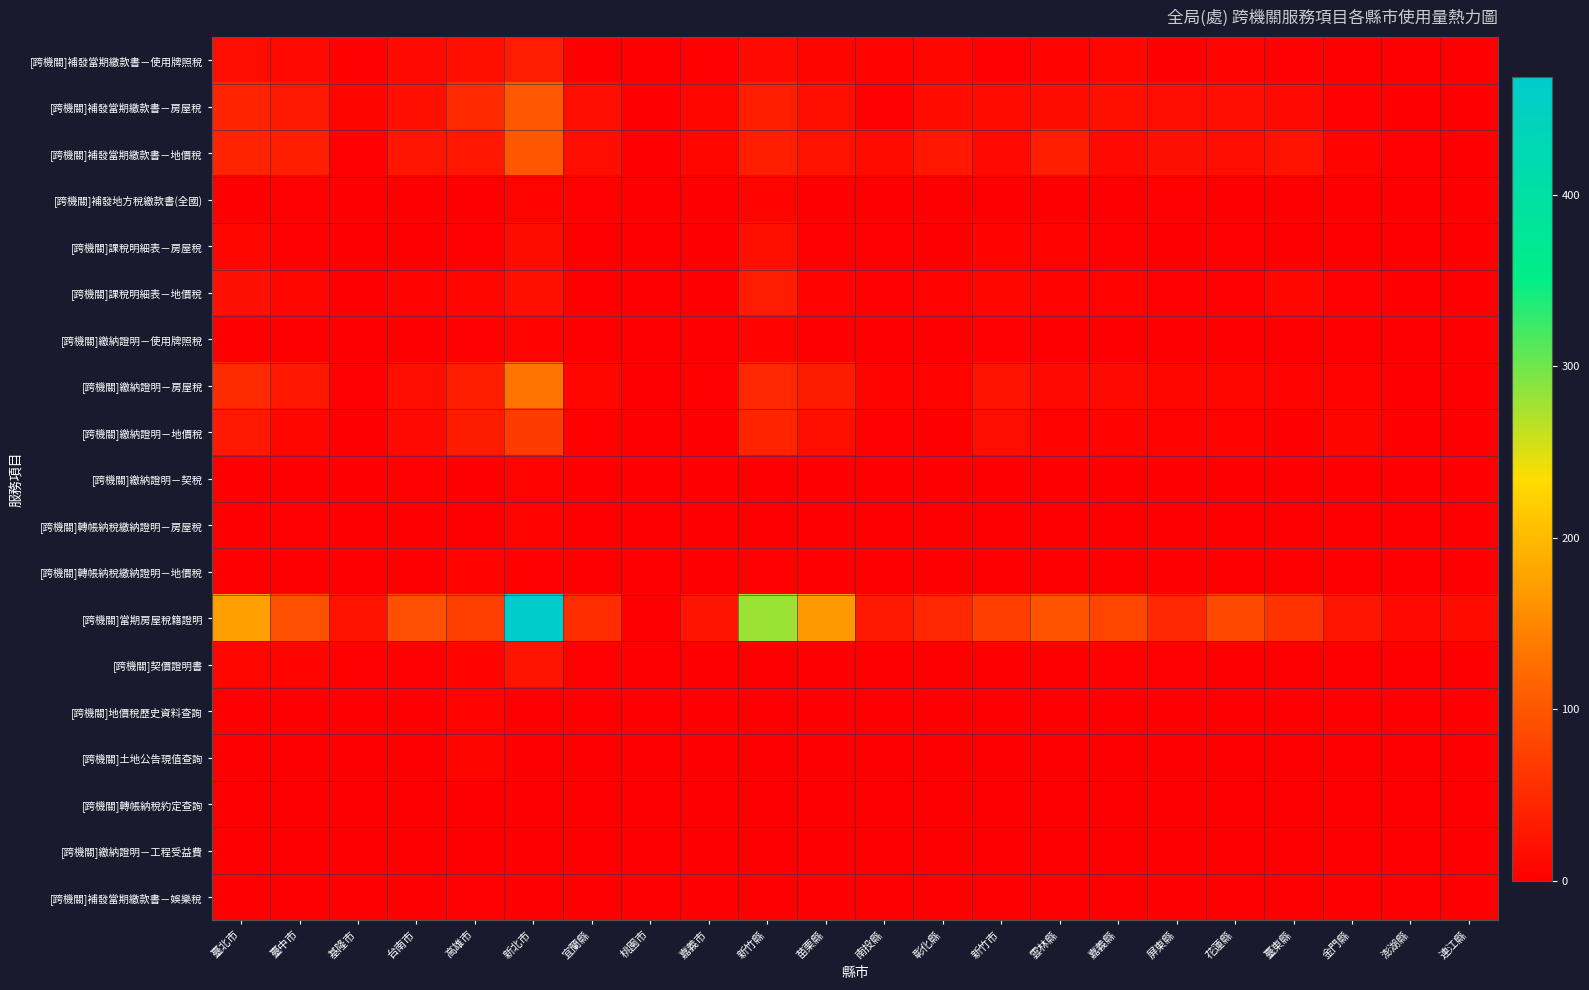

Reading left to right, transcribe all the data shown in this chart.

[跨機關]補發當期繳款書－使用牌照稅: 臺北市=16	臺中市=11	基隆市=3	台南市=12	高雄市=18	新北市=33	宜蘭縣=0	桃園市=0	嘉義市=2	新竹縣=12	苗栗縣=7	南投縣=4	彰化縣=8	新竹市=3	雲林縣=4	嘉義縣=8	屏東縣=1	花蓮縣=4	臺東縣=2	金門縣=1	澎湖縣=0	連江縣=0
[跨機關]補發當期繳款書－房屋稅: 臺北市=41	臺中市=29	基隆市=7	台南市=18	高雄市=49	新北市=102	宜蘭縣=17	桃園市=0	嘉義市=8	新竹縣=37	苗栗縣=18	南投縣=2	彰化縣=14	新竹市=14	雲林縣=15	嘉義縣=18	屏東縣=16	花蓮縣=16	臺東縣=12	金門縣=3	澎湖縣=0	連江縣=0
[跨機關]補發當期繳款書－地價稅: 臺北市=43	臺中市=35	基隆市=2	台南市=26	高雄市=27	新北市=100	宜蘭縣=16	桃園市=0	嘉義市=9	新竹縣=35	苗栗縣=23	南投縣=14	彰化縣=28	新竹市=11	雲林縣=36	嘉義縣=12	屏東縣=20	花蓮縣=17	臺東縣=22	金門縣=6	澎湖縣=2	連江縣=1
[跨機關]補發地方稅繳款書(全國): 臺北市=0	臺中市=3	基隆市=0	台南市=0	高雄市=1	新北市=4	宜蘭縣=3	桃園市=0	嘉義市=1	新竹縣=6	苗栗縣=0	南投縣=0	彰化縣=0	新竹市=1	雲林縣=0	嘉義縣=0	屏東縣=2	花蓮縣=0	臺東縣=0	金門縣=0	澎湖縣=0	連江縣=0
[跨機關]課稅明細表－房屋稅: 臺北市=8	臺中市=3	基隆市=0	台南市=1	高雄市=2	新北市=15	宜蘭縣=0	桃園市=0	嘉義市=1	新竹縣=18	苗栗縣=2	南投縣=2	彰化縣=0	新竹市=6	雲林縣=5	嘉義縣=2	屏東縣=0	花蓮縣=2	臺東縣=0	金門縣=0	澎湖縣=1	連江縣=0
[跨機關]課稅明細表－地價稅: 臺北市=20	臺中市=10	基隆市=0	台南市=5	高雄市=9	新北市=18	宜蘭縣=1	桃園市=0	嘉義市=1	新竹縣=33	苗栗縣=5	南投縣=3	彰化縣=4	新竹市=8	雲林縣=4	嘉義縣=5	屏東縣=2	花蓮縣=2	臺東縣=9	金門縣=3	澎湖縣=0	連江縣=1
[跨機關]繳納證明－使用牌照稅: 臺北市=1	臺中市=0	基隆市=0	台南市=0	高雄市=3	新北市=4	宜蘭縣=0	桃園市=0	嘉義市=0	新竹縣=6	苗栗縣=1	南投縣=0	彰化縣=1	新竹市=2	雲林縣=0	嘉義縣=0	屏東縣=0	花蓮縣=0	臺東縣=0	金門縣=0	澎湖縣=0	連江縣=0
[跨機關]繳納證明－房屋稅: 臺北市=51	臺中市=28	基隆市=2	台南市=17	高雄市=36	新北市=131	宜蘭縣=8	桃園市=0	嘉義市=3	新竹縣=46	苗栗縣=32	南投縣=4	彰化縣=5	新竹市=23	雲林縣=11	嘉義縣=12	屏東縣=8	花蓮縣=8	臺東縣=5	金門縣=5	澎湖縣=0	連江縣=1
[跨機關]繳納證明－地價稅: 臺北市=30	臺中市=8	基隆市=0	台南市=11	高雄市=32	新北市=68	宜蘭縣=3	桃園市=0	嘉義市=1	新竹縣=42	苗栗縣=19	南投縣=3	彰化縣=0	新竹市=17	雲林縣=5	嘉義縣=6	屏東縣=5	花蓮縣=4	臺東縣=1	金門縣=7	澎湖縣=0	連江縣=1
[跨機關]繳納證明－契稅: 臺北市=0	臺中市=1	基隆市=0	台南市=3	高雄市=0	新北市=4	宜蘭縣=0	桃園市=0	嘉義市=0	新竹縣=0	苗栗縣=0	南投縣=0	彰化縣=0	新竹市=0	雲林縣=0	嘉義縣=1	屏東縣=0	花蓮縣=0	臺東縣=0	金門縣=0	澎湖縣=0	連江縣=0
[跨機關]轉帳納稅繳納證明－房屋稅: 臺北市=1	臺中市=3	基隆市=0	台南市=0	高雄市=0	新北市=4	宜蘭縣=0	桃園市=0	嘉義市=0	新竹縣=0	苗栗縣=0	南投縣=0	彰化縣=0	新竹市=1	雲林縣=0	嘉義縣=0	屏東縣=0	花蓮縣=0	臺東縣=0	金門縣=0	澎湖縣=0	連江縣=0
[跨機關]轉帳納稅繳納證明－地價稅: 臺北市=0	臺中市=0	基隆市=0	台南市=0	高雄市=5	新北市=3	宜蘭縣=0	桃園市=0	嘉義市=0	新竹縣=3	苗栗縣=0	南投縣=0	彰化縣=0	新竹市=1	雲林縣=0	嘉義縣=0	屏東縣=0	花蓮縣=0	臺東縣=0	金門縣=0	澎湖縣=0	連江縣=0
[跨機關]當期房屋稅籍證明: 臺北市=174	臺中市=93	基隆市=22	台南市=91	高雄市=74	新北市=469	宜蘭縣=52	桃園市=0	嘉義市=24	新竹縣=281	苗栗縣=166	南投縣=29	彰化縣=46	新竹市=72	雲林縣=96	嘉義縣=81	屏東縣=46	花蓮縣=85	臺東縣=58	金門縣=25	澎湖縣=11	連江縣=13
[跨機關]契價證明書: 臺北市=8	臺中市=6	基隆市=2	台南市=2	高雄市=6	新北市=24	宜蘭縣=2	桃園市=0	嘉義市=0	新竹縣=0	苗栗縣=1	南投縣=0	彰化縣=0	新竹市=1	雲林縣=1	嘉義縣=2	屏東縣=3	花蓮縣=0	臺東縣=1	金門縣=0	澎湖縣=0	連江縣=0
[跨機關]地價稅歷史資料查詢: 臺北市=0	臺中市=0	基隆市=0	台南市=0	高雄市=5	新北市=0	宜蘭縣=0	桃園市=0	嘉義市=0	新竹縣=0	苗栗縣=0	南投縣=0	彰化縣=0	新竹市=1	雲林縣=0	嘉義縣=0	屏東縣=0	花蓮縣=0	臺東縣=0	金門縣=0	澎湖縣=0	連江縣=0
[跨機關]土地公告現值查詢: 臺北市=0	臺中市=0	基隆市=0	台南市=0	高雄市=7	新北市=1	宜蘭縣=0	桃園市=0	嘉義市=0	新竹縣=0	苗栗縣=0	南投縣=0	彰化縣=0	新竹市=0	雲林縣=0	嘉義縣=0	屏東縣=0	花蓮縣=0	臺東縣=0	金門縣=0	澎湖縣=0	連江縣=0
[跨機關]轉帳納稅約定查詢: 臺北市=0	臺中市=0	基隆市=0	台南市=0	高雄市=0	新北市=0	宜蘭縣=0	桃園市=0	嘉義市=0	新竹縣=0	苗栗縣=1	南投縣=0	彰化縣=0	新竹市=1	雲林縣=0	嘉義縣=0	屏東縣=0	花蓮縣=0	臺東縣=0	金門縣=0	澎湖縣=0	連江縣=0
[跨機關]繳納證明－工程受益費: 臺北市=1	臺中市=0	基隆市=0	台南市=0	高雄市=0	新北市=0	宜蘭縣=0	桃園市=0	嘉義市=0	新竹縣=0	苗栗縣=0	南投縣=0	彰化縣=0	新竹市=0	雲林縣=0	嘉義縣=0	屏東縣=0	花蓮縣=0	臺東縣=0	金門縣=0	澎湖縣=0	連江縣=0
[跨機關]補發當期繳款書－娛樂稅: 臺北市=0	臺中市=0	基隆市=0	台南市=0	高雄市=2	新北市=0	宜蘭縣=0	桃園市=0	嘉義市=0	新竹縣=0	苗栗縣=0	南投縣=0	彰化縣=0	新竹市=0	雲林縣=0	嘉義縣=0	屏東縣=0	花蓮縣=0	臺東縣=0	金門縣=0	澎湖縣=0	連江縣=0